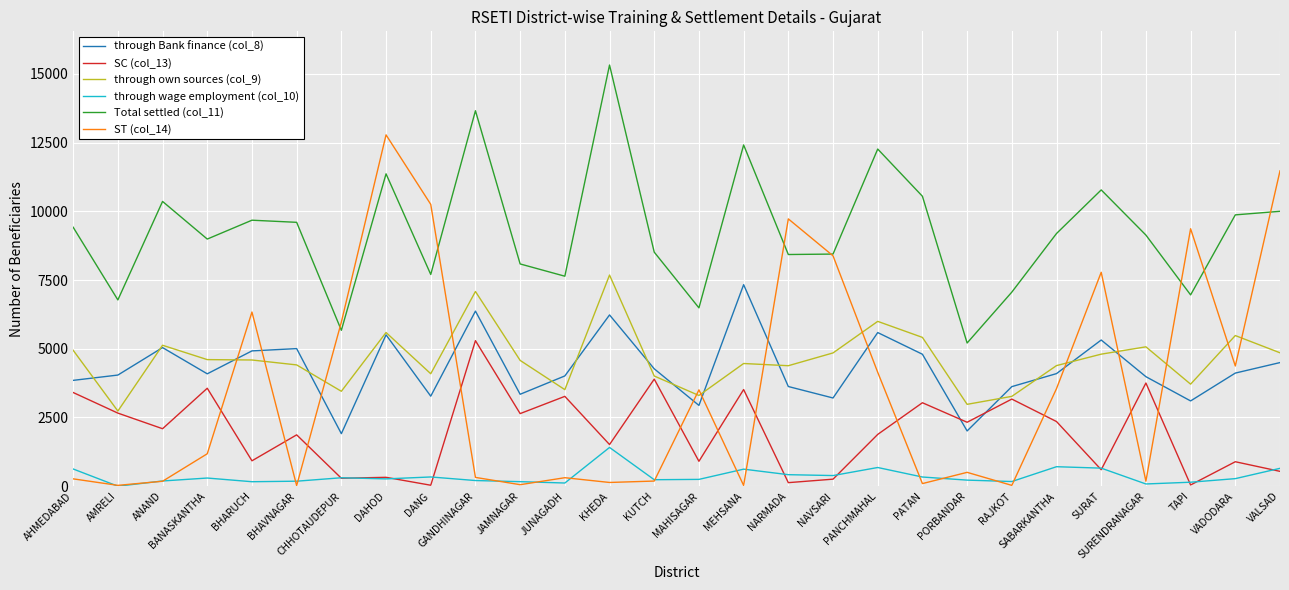

How many positive values does the through wage employment (col_10) series have?

27